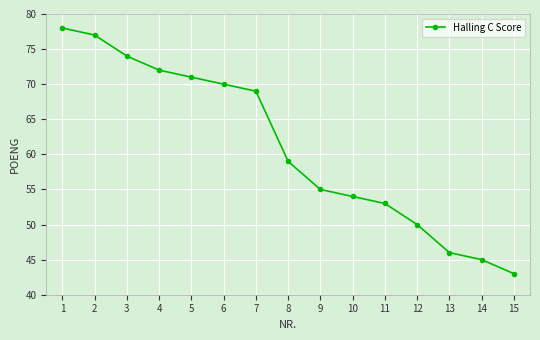

How many values are below 59?

7